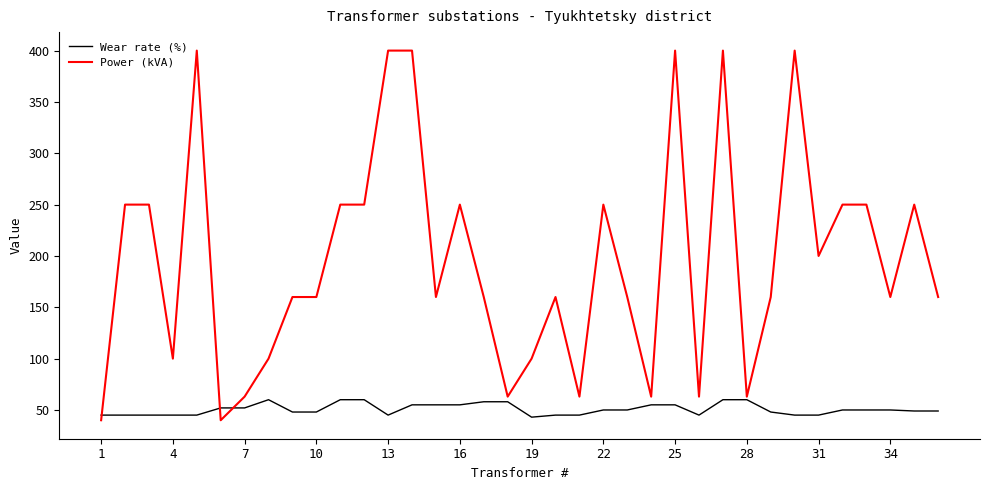

How many Wear rate (%) values are between 45 and 55?

28